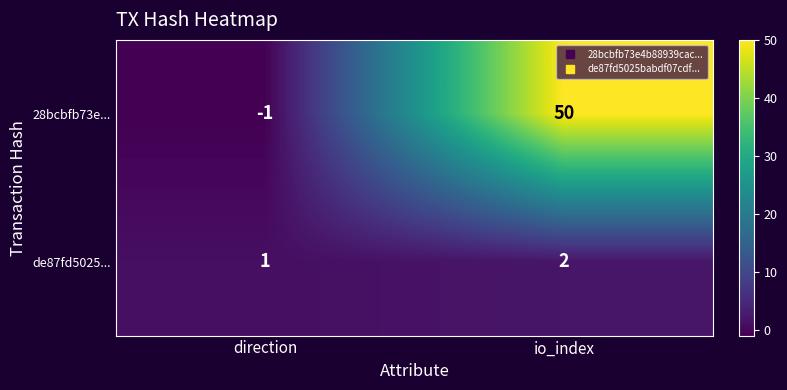

Reading right to left, list all the values displayed in this chart.

28bcbfb73e...: 50	-1
de87fd5025...: 2	1